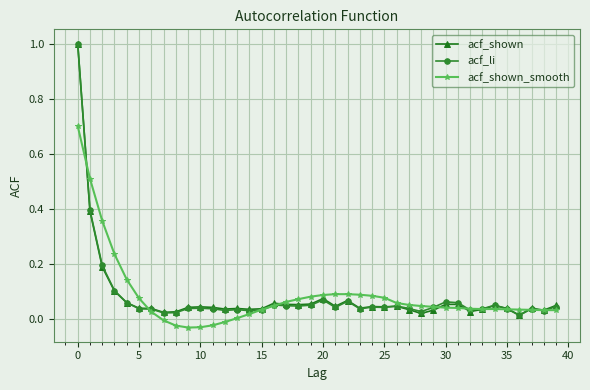

What is the sum of all acf_shown_smooth values?

3.4